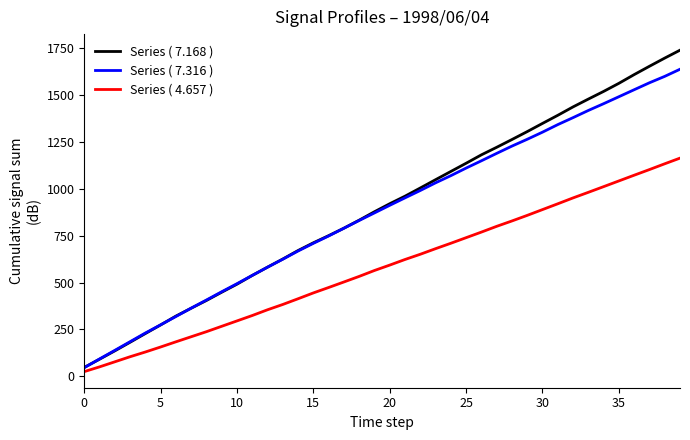

Rank the series by their maximum value, from highest to lowest.

Series ( 7.168 ), Series ( 7.316 ), Series ( 4.657 )